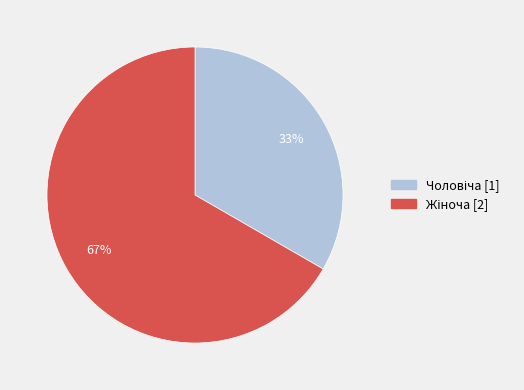

To the nearest percent, what is the average slice percentage?

50%